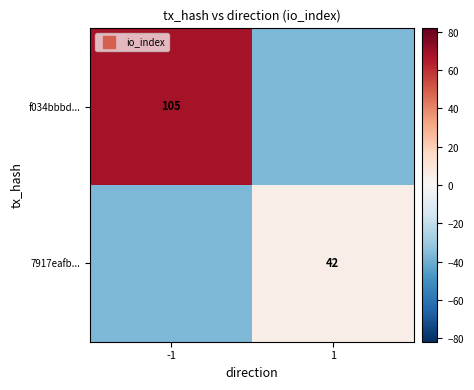

Between -1 and 1, which series saw the biggest shift?

f034bbbd...